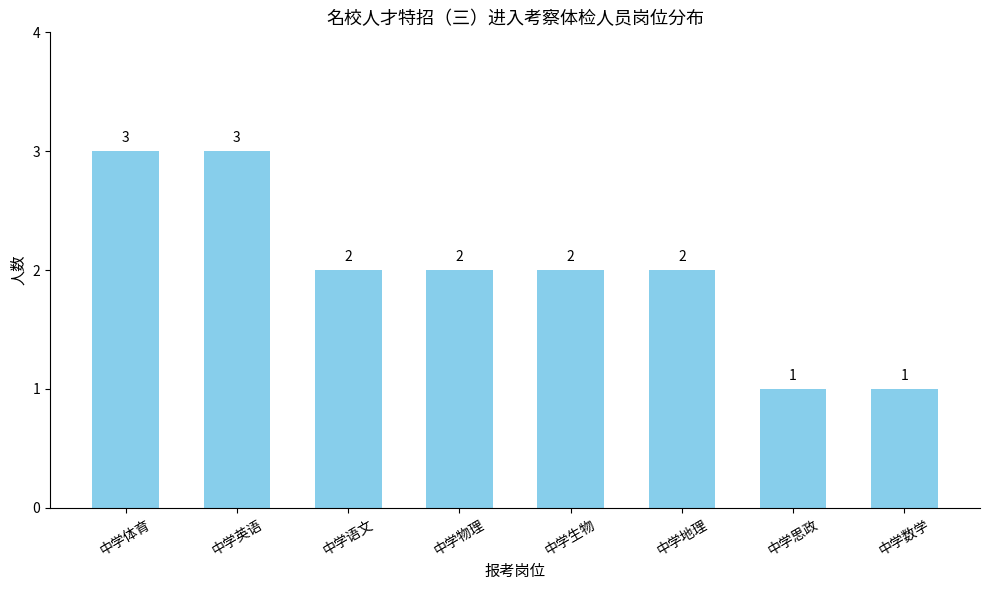

What is the difference between the second highest and minimum values?

2